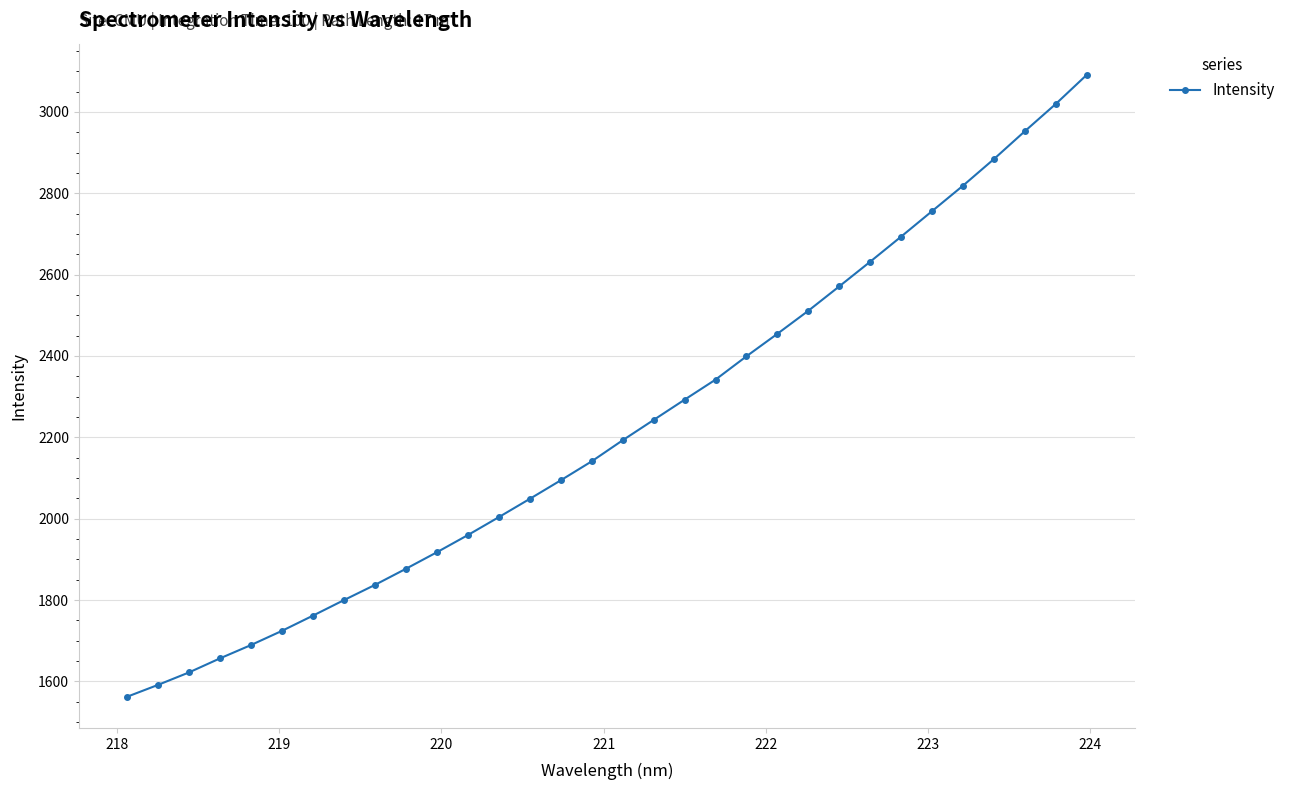

What is the value of the 2nd point from the left?

1591.2